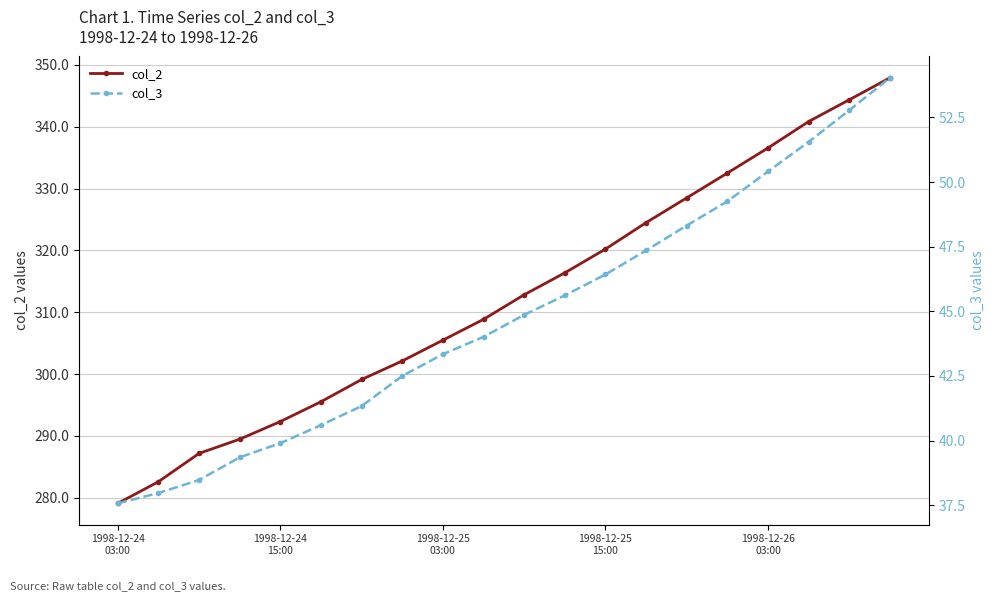

List the series in order of their peak value, highest first.

col_2, col_3